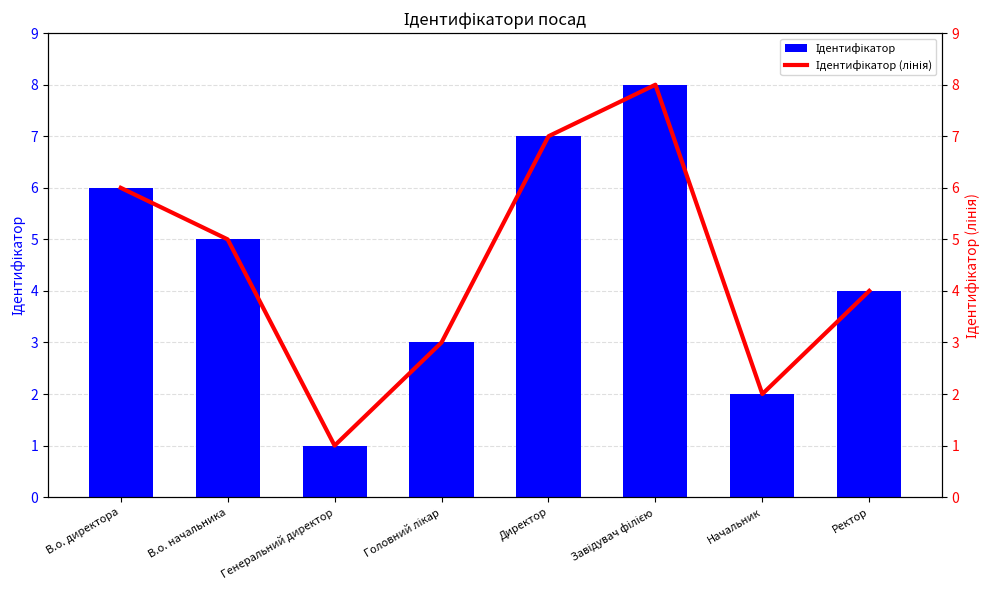

At which label does Ідентифікатор first exceed 5?

В.о. директора